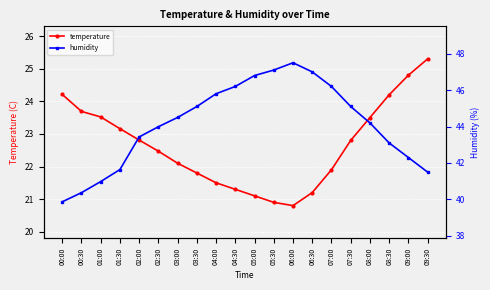

True or false: temperature and humidity cross at least once.

False